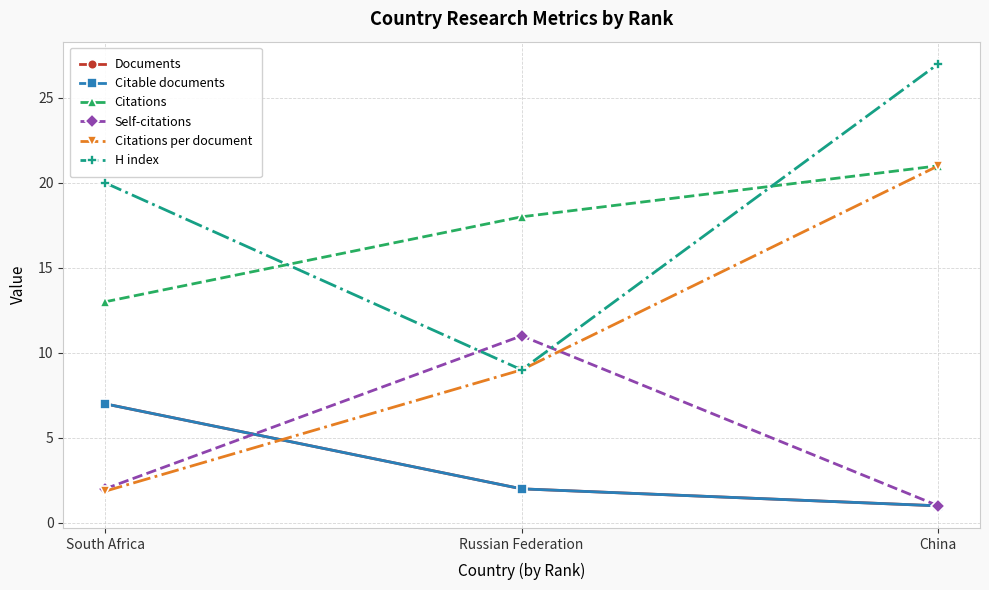

Is this an area chart (filled region under the line)?

No